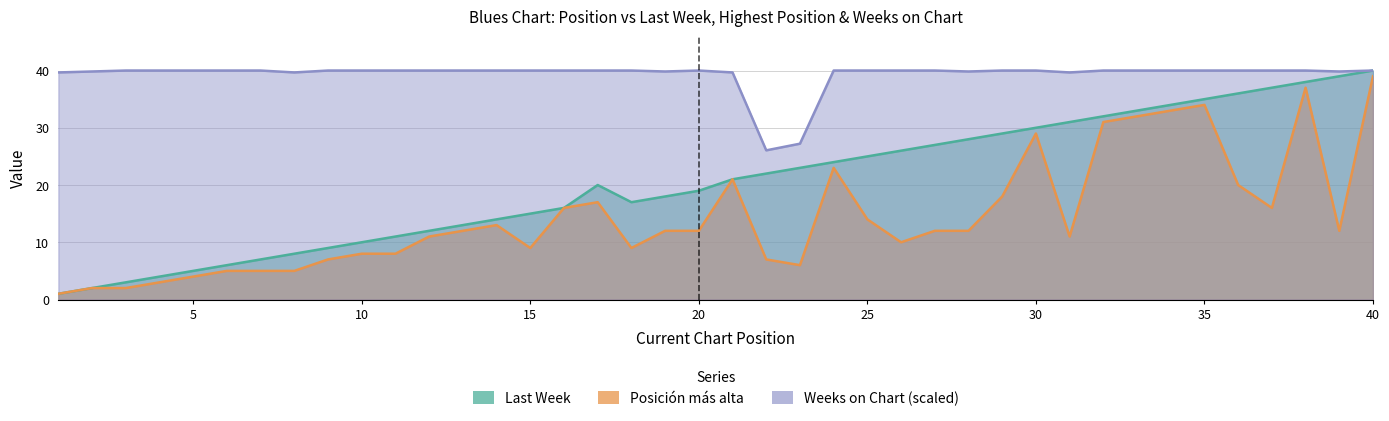

At which label does Posicion mas alta first exceed 12?

14